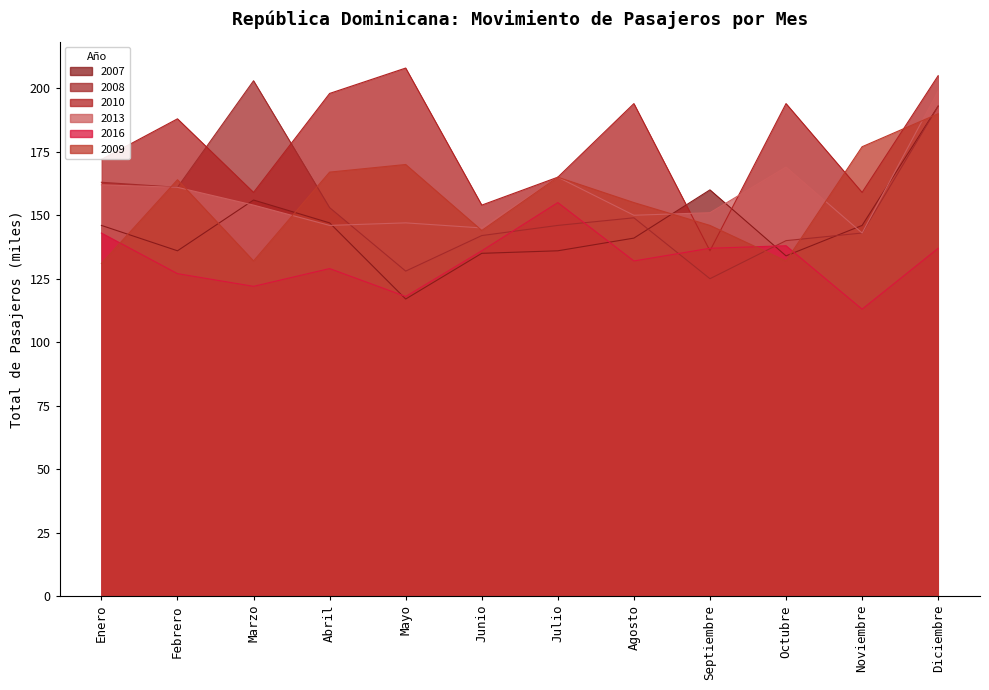

Which series has the largest range (max minus min)?

2008